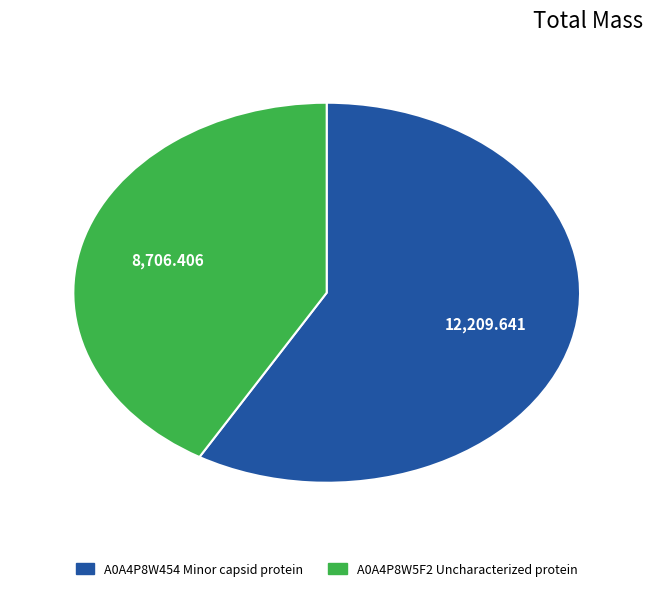

Is there any slice that represents more than half of the pie?

Yes